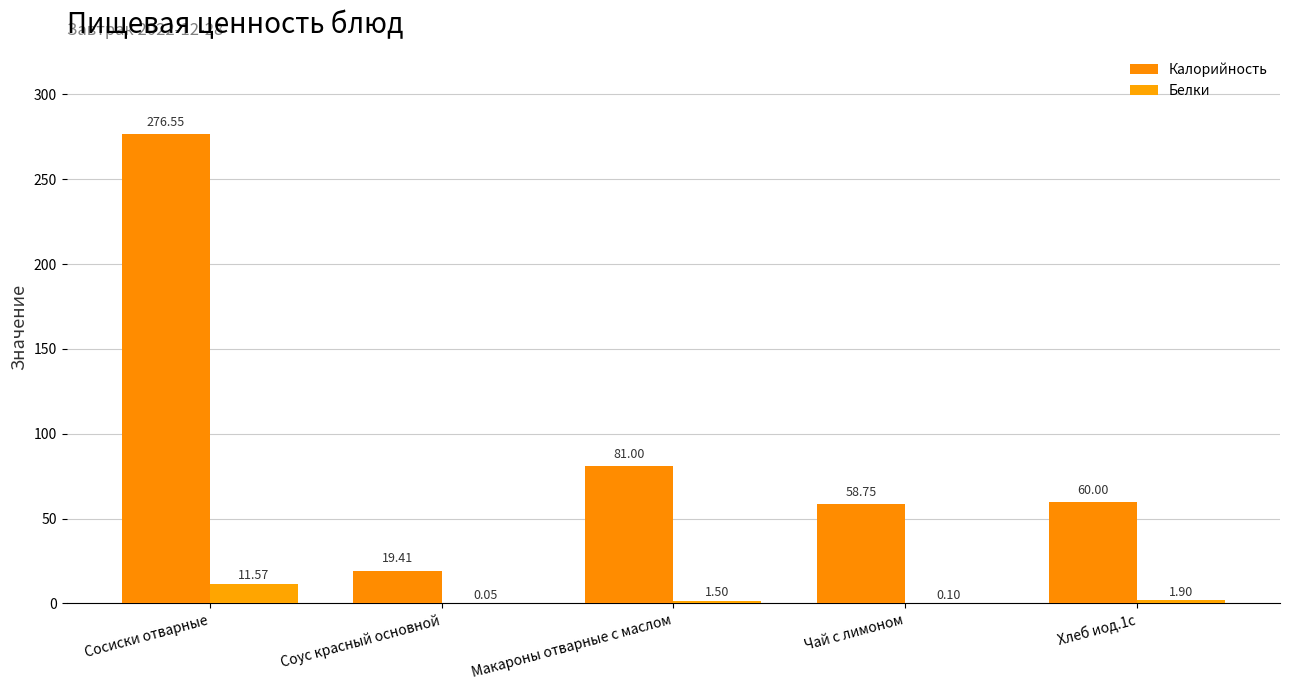

What is the sum of all Белки values?

15.1